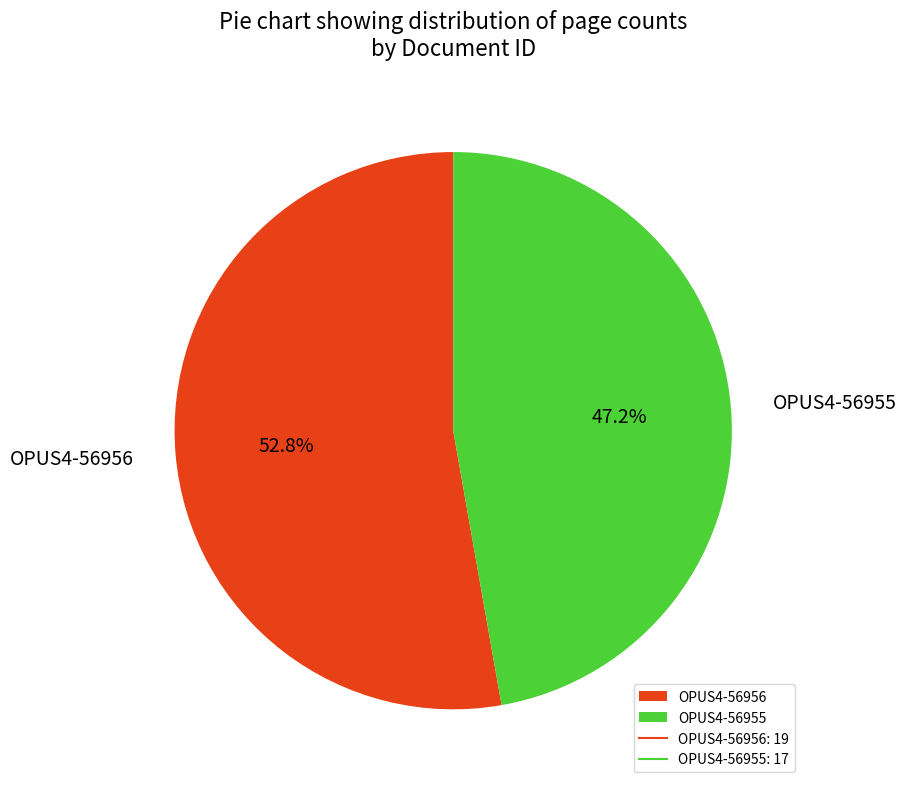

What percentage is NOT represented by OPUS4-56956?

47.2%